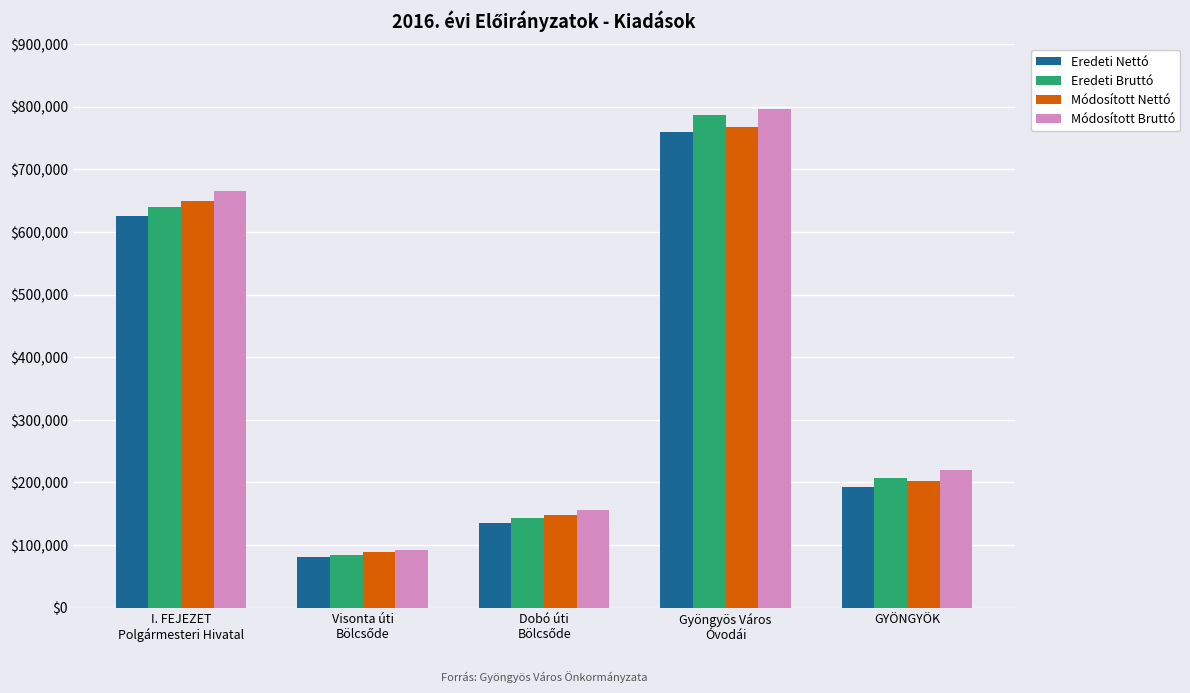

Which series has the widest spread of values?

Módosított Bruttó